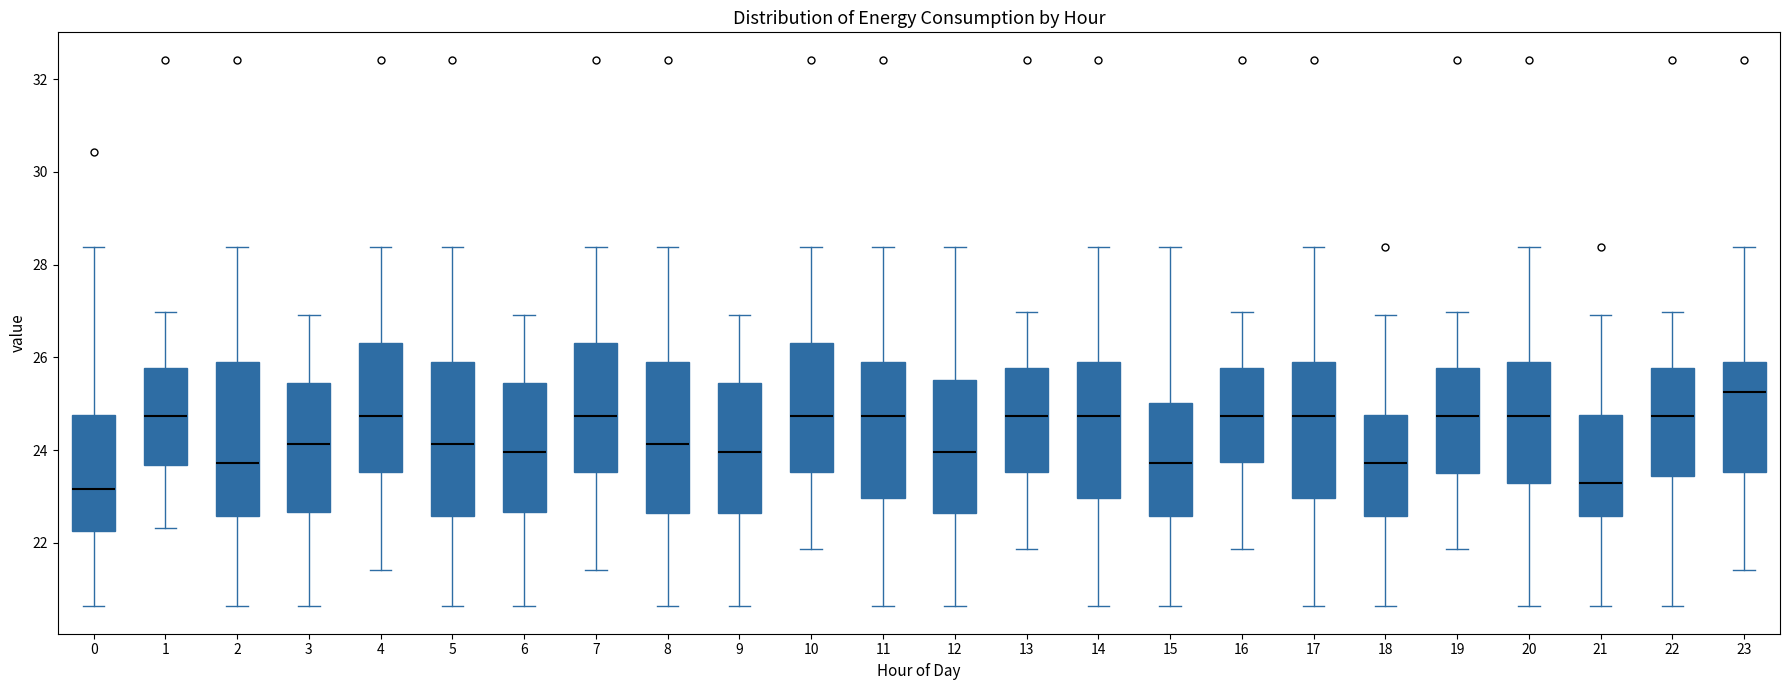

Where is the upper edge of the box at x = 8 on the y-axis? The values are not printed on the chart, so give them approximately, as read against the axis.

26.0